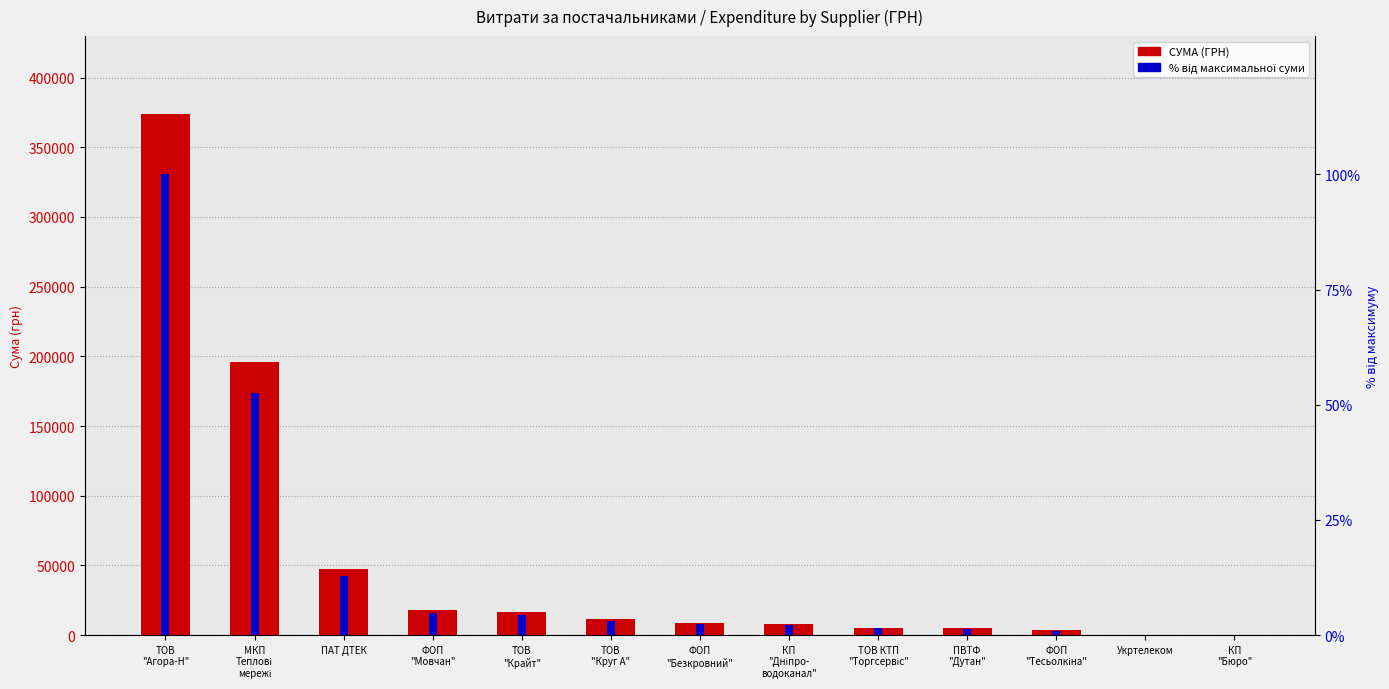

What are all the series names shown in the legend?

СУМА (ГРН), відсоток від макс.